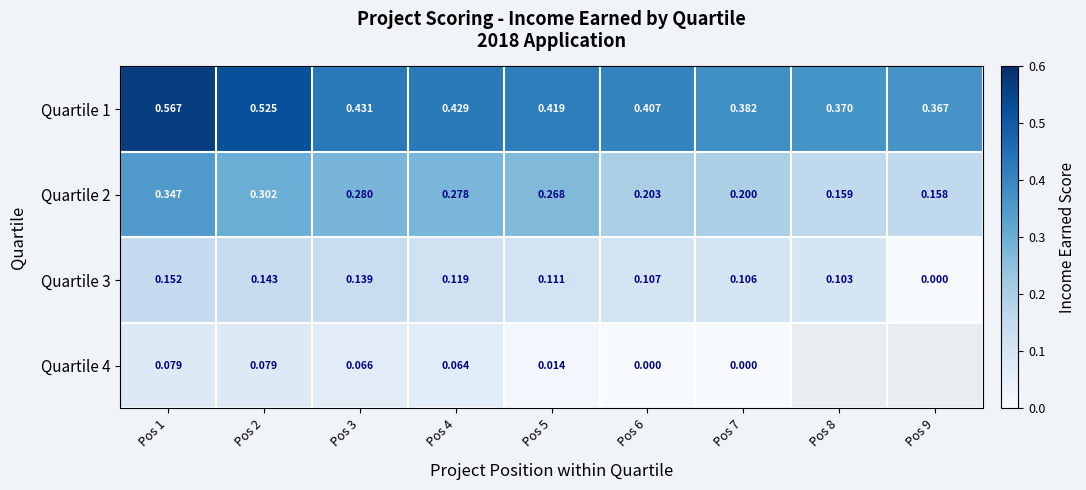

The value of Quartile 2 at Pos 9 is 0.2. True or false?

True